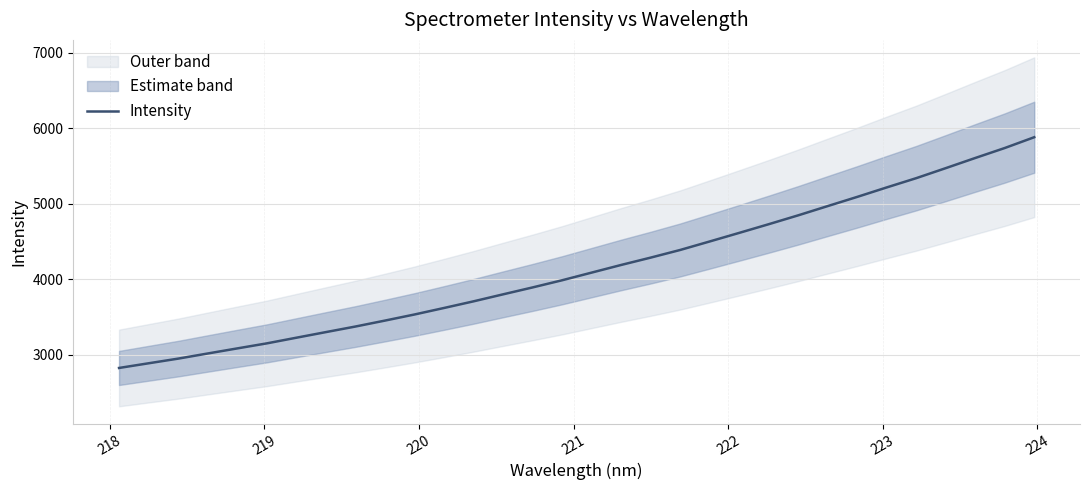

What is the smallest value displayed?

2823.7